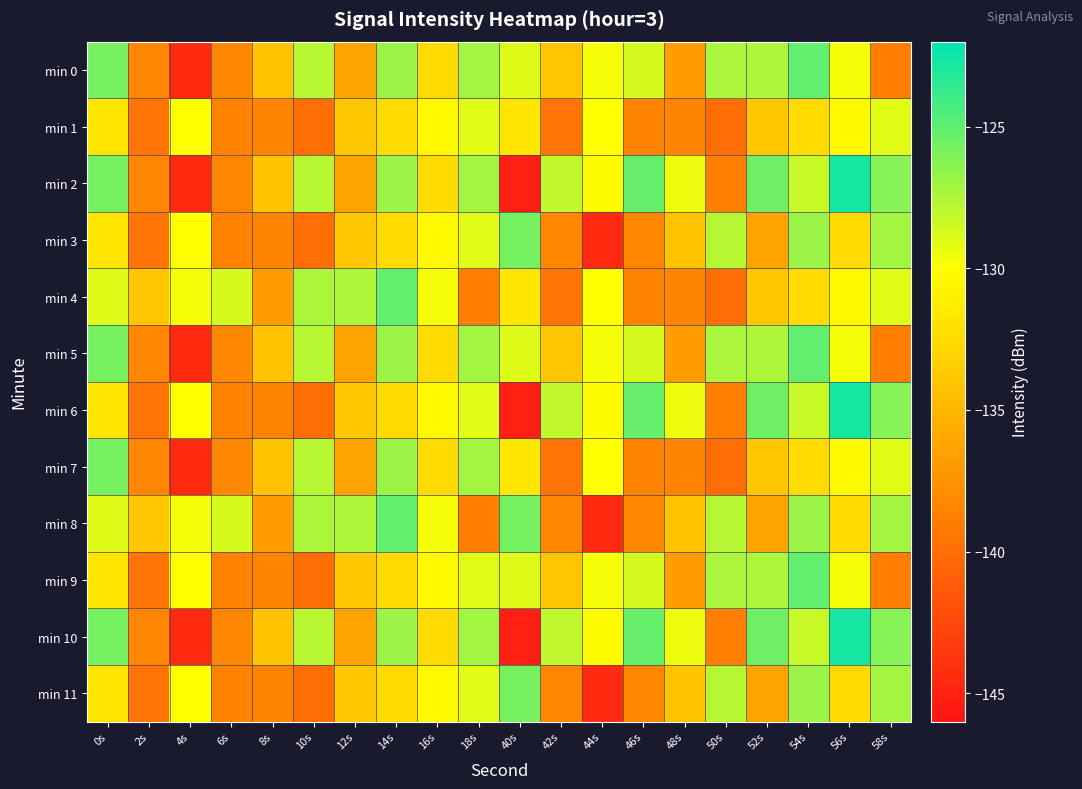

Count the number of categories in the chart.

20